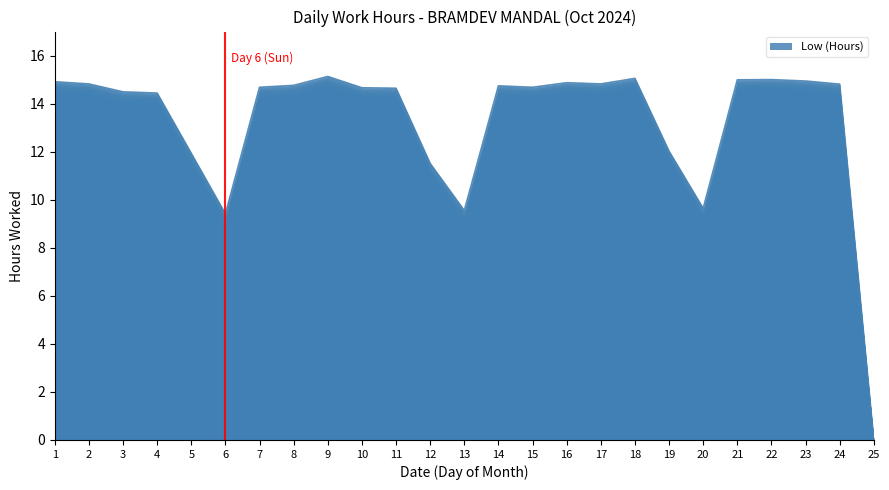

The value at 23 is 14.9. True or false?

True